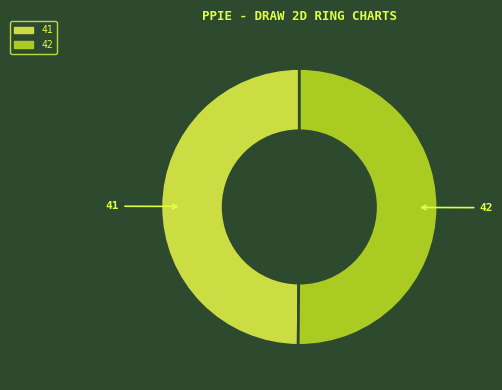

How many slices are in this pie chart?

2